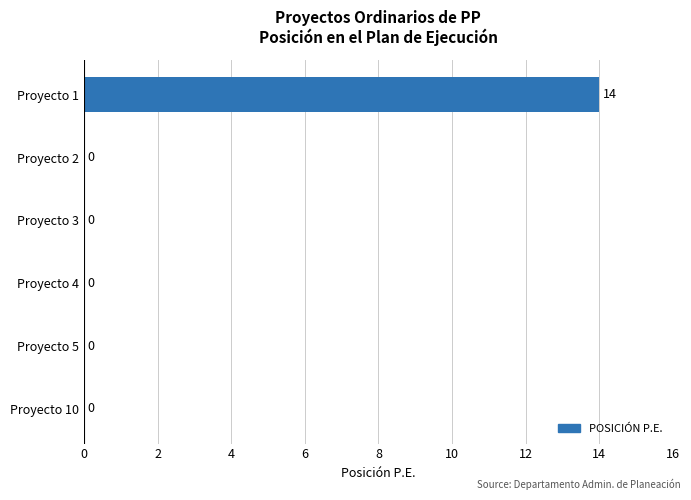

Is it true that the value at Proyecto 1 is 20?

False